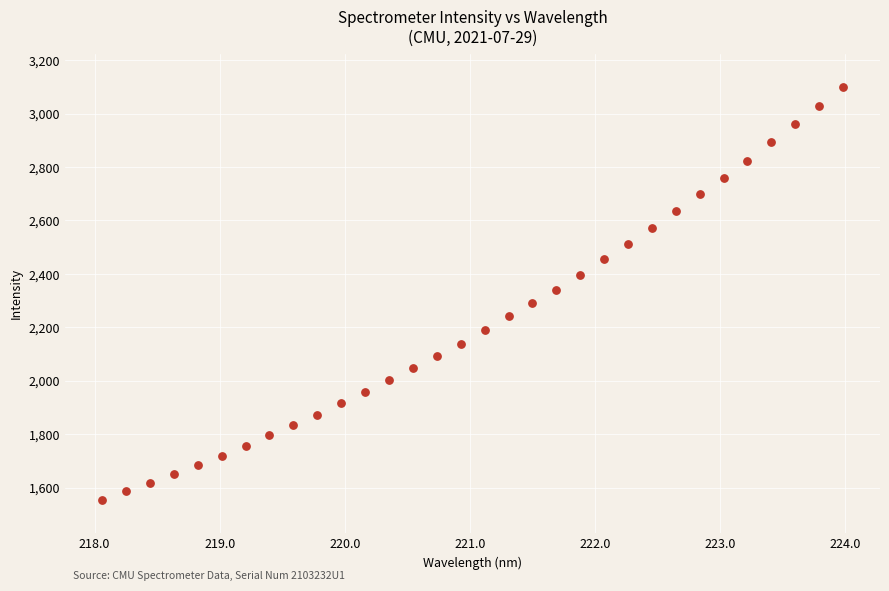

What is the range of X values (max minus min)?

5.9